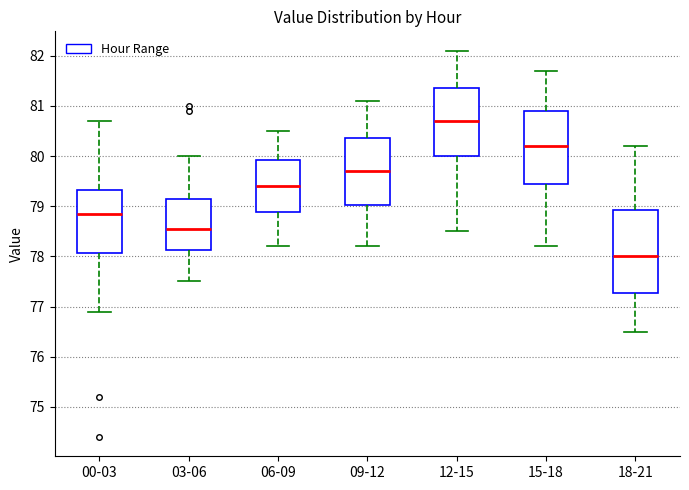

Reading left to right, read every box against the y-axis: the position of its median line, the range the box covers, and the ends of its whiskers. The values are not printed on the chart, so give them approximately, as read against the axis.

00-03: median 78.9, box 78.1 to 79.3, whiskers 76.9 to 80.7
03-06: median 78.6, box 78.1 to 79.2, whiskers 77.5 to 80.0
06-09: median 79.4, box 78.9 to 79.9, whiskers 78.2 to 80.5
09-12: median 79.7, box 79.0 to 80.4, whiskers 78.2 to 81.1
12-15: median 80.7, box 80.0 to 81.4, whiskers 78.5 to 82.1
15-18: median 80.2, box 79.5 to 80.9, whiskers 78.2 to 81.7
18-21: median 78.0, box 77.3 to 78.9, whiskers 76.5 to 80.2